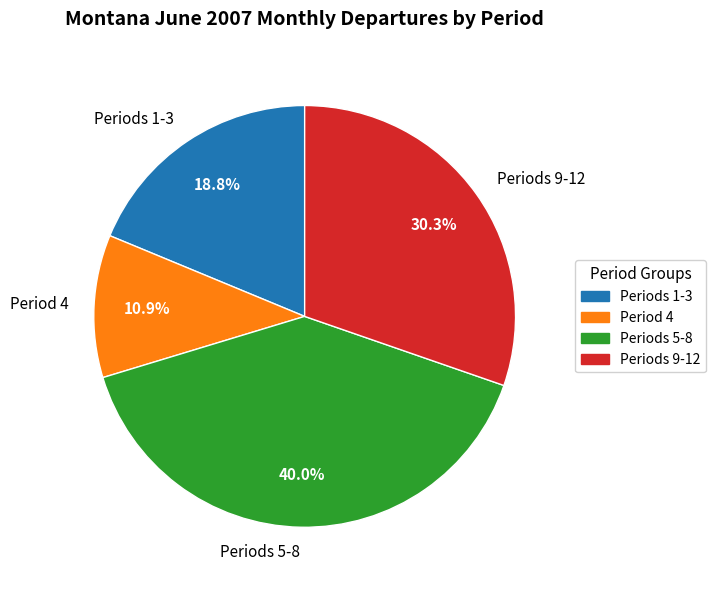

How many slices are in this pie chart?

4